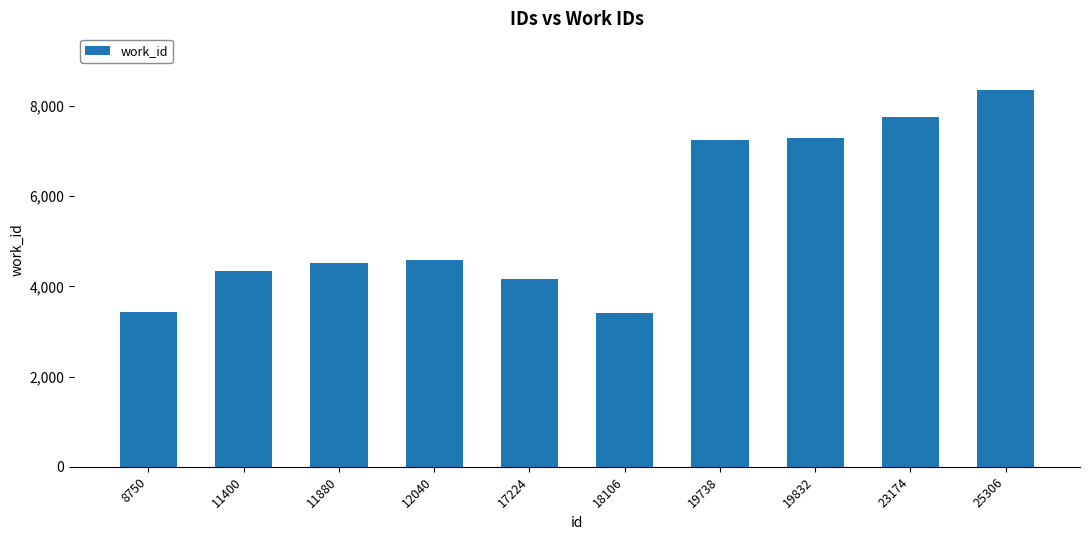

What is the greatest value displayed?

8354